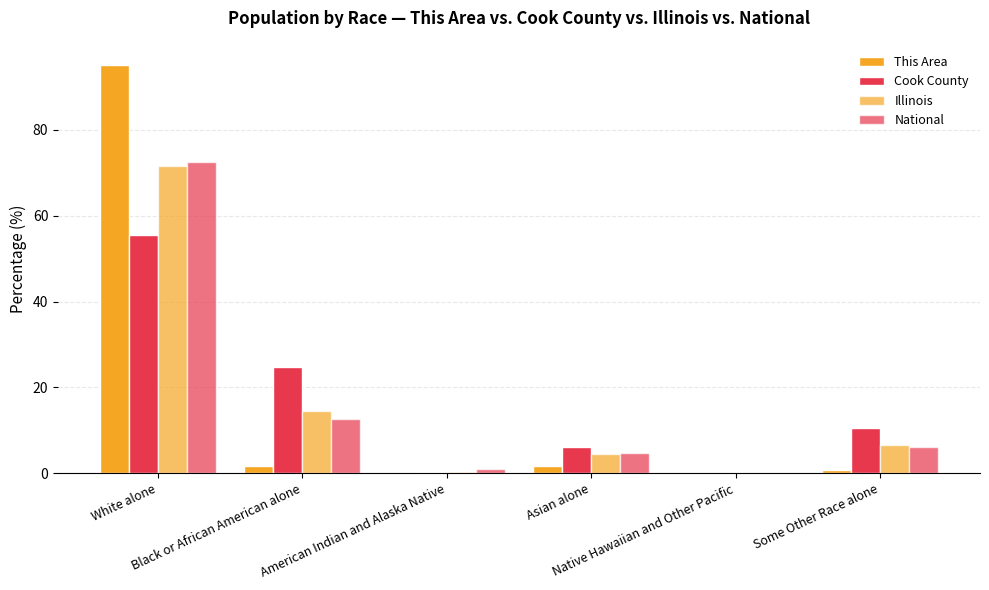

What is the label of the 4th bar from the left?

Asian alone